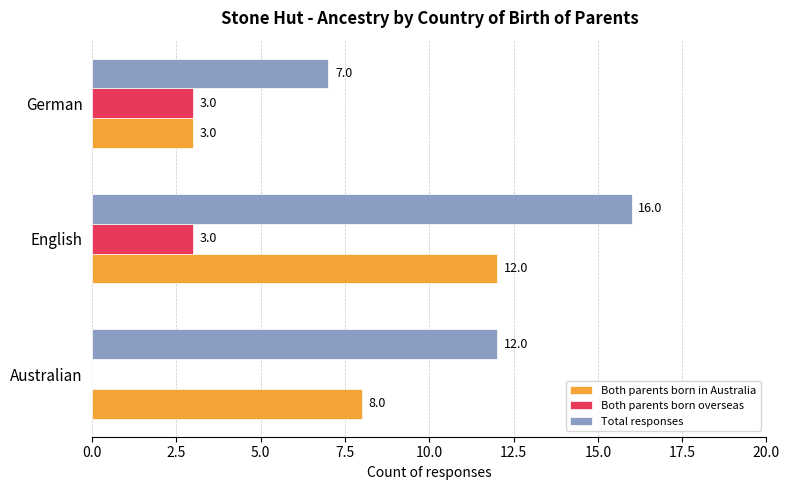

What value does the Total responses series have at Australian?

12